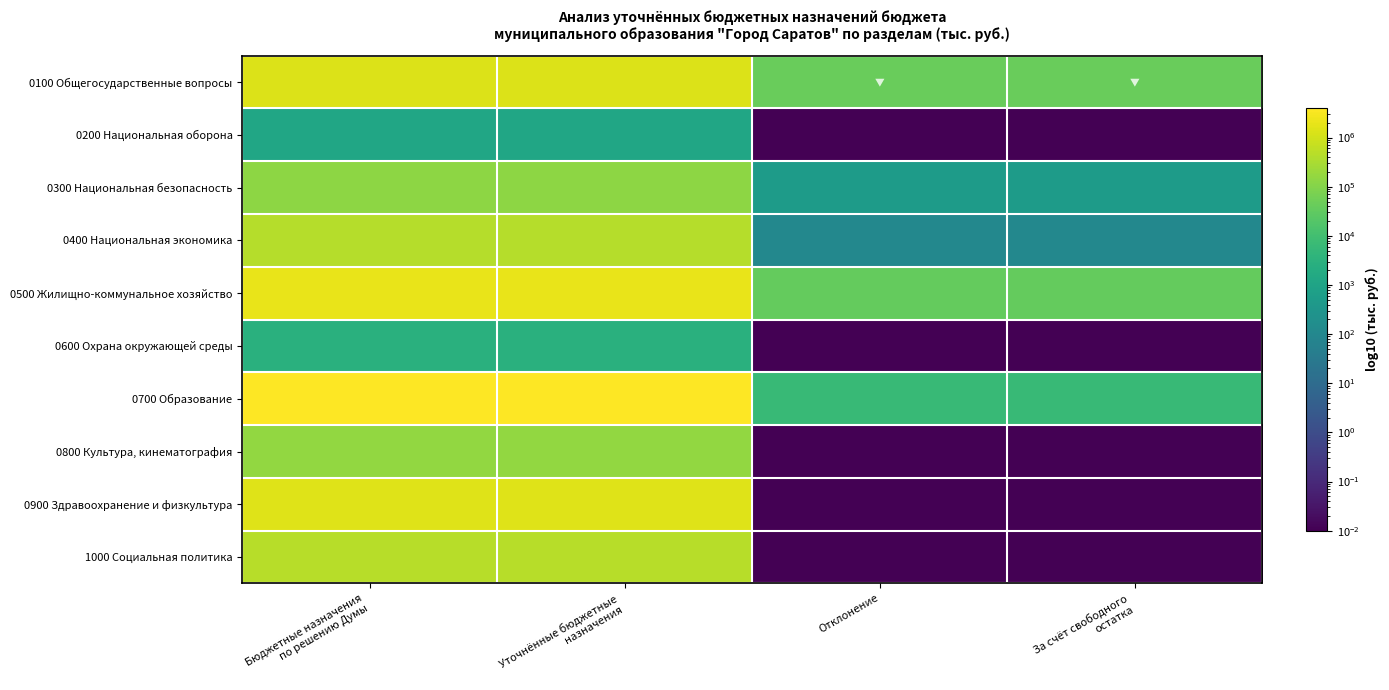

Reading left to right, transcribe all the data shown in this chart.

0100 Общегосударственные вопросы: Бюджетные назначения
по решению Думы=1419471.8	Уточнённые бюджетные
назначения=1375772.6	Отклонение=43699.2	За счёт свободного
остатка=43884.3
0200 Национальная оборона: Бюджетные назначения
по решению Думы=1260.0	Уточнённые бюджетные
назначения=1260.0	Отклонение=0.0	За счёт свободного
остатка=0.0
0300 Национальная безопасность: Бюджетные назначения
по решению Думы=136509.1	Уточнённые бюджетные
назначения=137040.1	Отклонение=531.0	За счёт свободного
остатка=531.0
0400 Национальная экономика: Бюджетные назначения
по решению Думы=444983.1	Уточнённые бюджетные
назначения=445082.6	Отклонение=99.5	За счёт свободного
остатка=99.5
0500 Жилищно-коммунальное хозяйство: Бюджетные назначения
по решению Думы=2042058.6	Уточнённые бюджетные
назначения=2079060.6	Отклонение=37002.0	За счёт свободного
остатка=37101.5
0600 Охрана окружающей среды: Бюджетные назначения
по решению Думы=2899.1	Уточнённые бюджетные
назначения=2899.1	Отклонение=0.0	За счёт свободного
остатка=0.0
0700 Образование: Бюджетные назначения
по решению Думы=3918287.5	Уточнённые бюджетные
назначения=3924539.3	Отклонение=6251.8	За счёт свободного
остатка=6251.8
0800 Культура, кинематография: Бюджетные назначения
по решению Думы=161608.6	Уточнённые бюджетные
назначения=161608.6	Отклонение=0.0	За счёт свободного
остатка=0.0
0900 Здравоохранение и физкультура: Бюджетные назначения
по решению Думы=1489287.1	Уточнённые бюджетные
назначения=1489287.1	Отклонение=0.0	За счёт свободного
остатка=0.0
1000 Социальная политика: Бюджетные назначения
по решению Думы=471373.7	Уточнённые бюджетные
назначения=471373.7	Отклонение=0.0	За счёт свободного
остатка=0.0